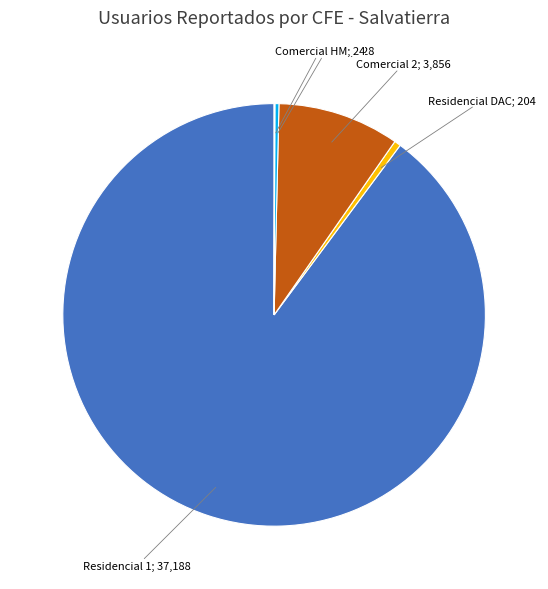

Does any single category account for the majority?

Yes